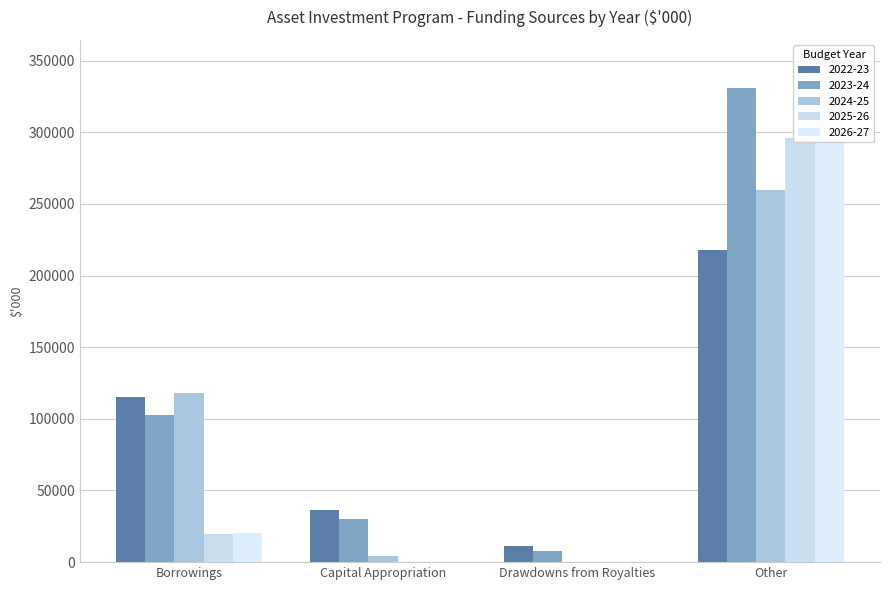

Which series has the widest spread of values?

2026-27